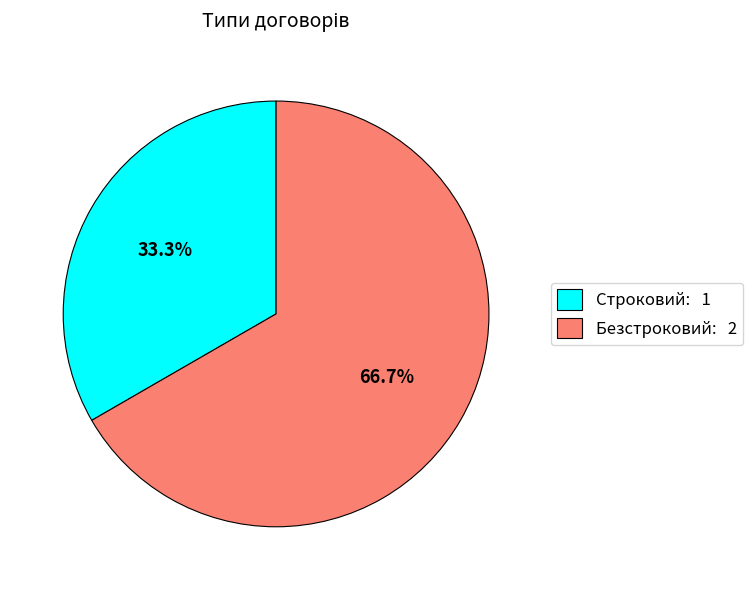

To the nearest percent, what is the difference between the largest and smallest slice percentages?

33%